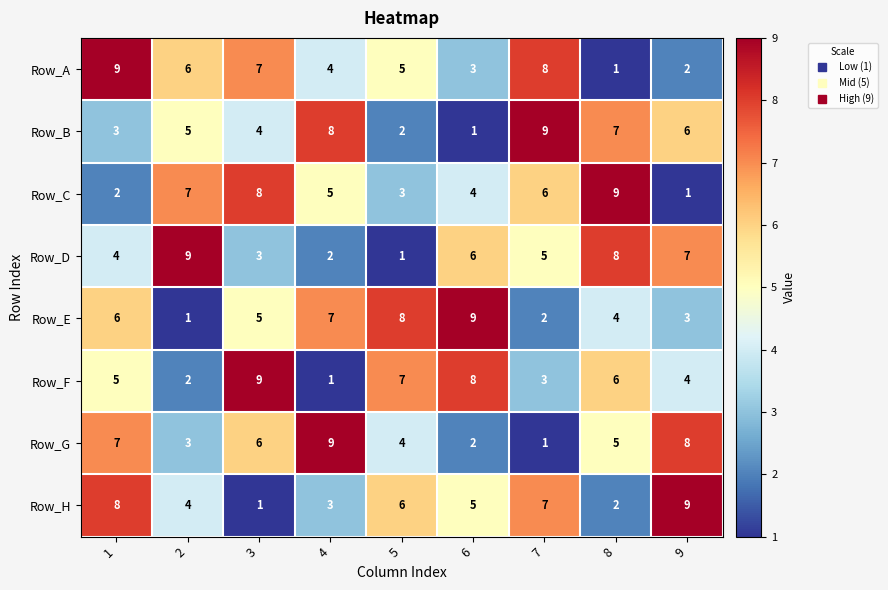

Rank the series at 6 from lowest to highest value.

Row_B, Row_G, Row_A, Row_C, Row_H, Row_D, Row_F, Row_E